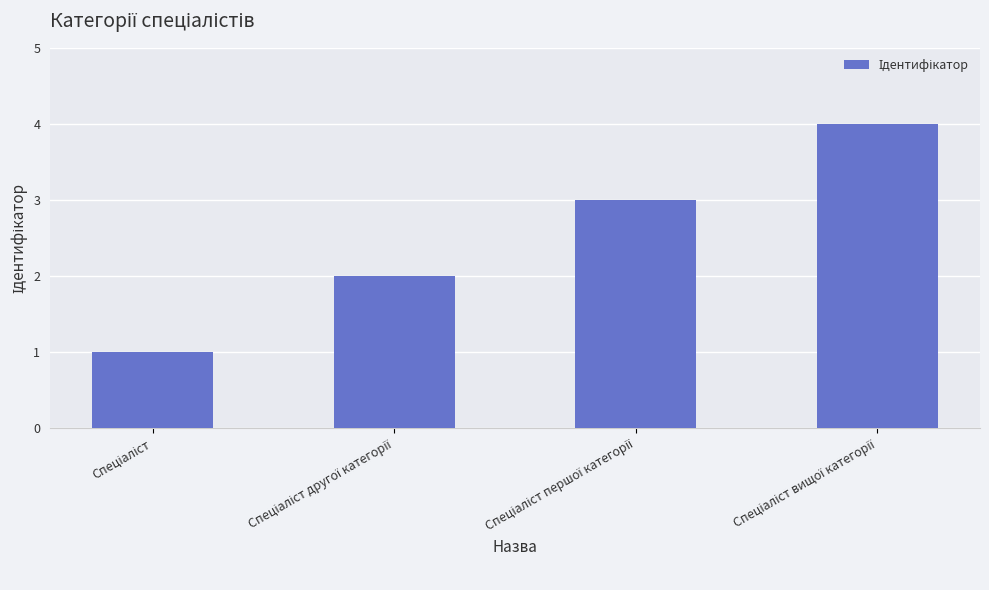

What is the difference between the maximum and minimum values?

3